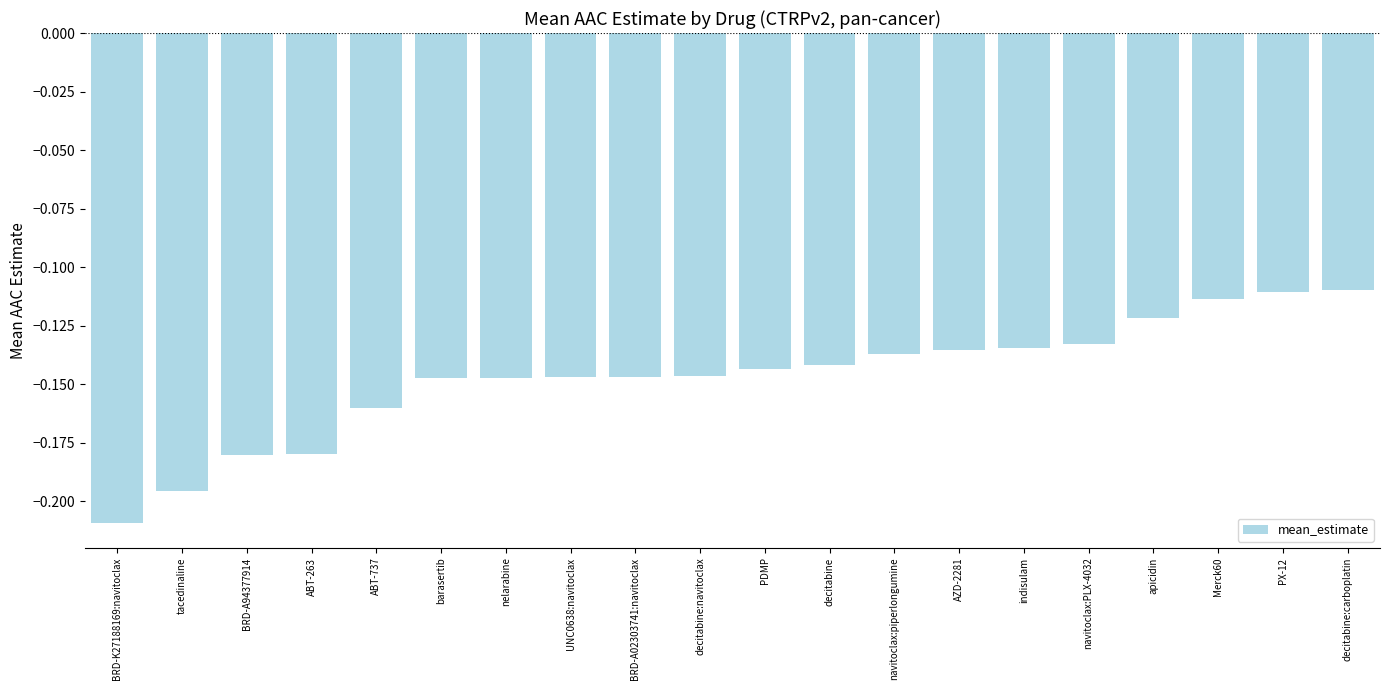

Is it true that the value at BRD-A02303741:navitoclax is -0.2?

False